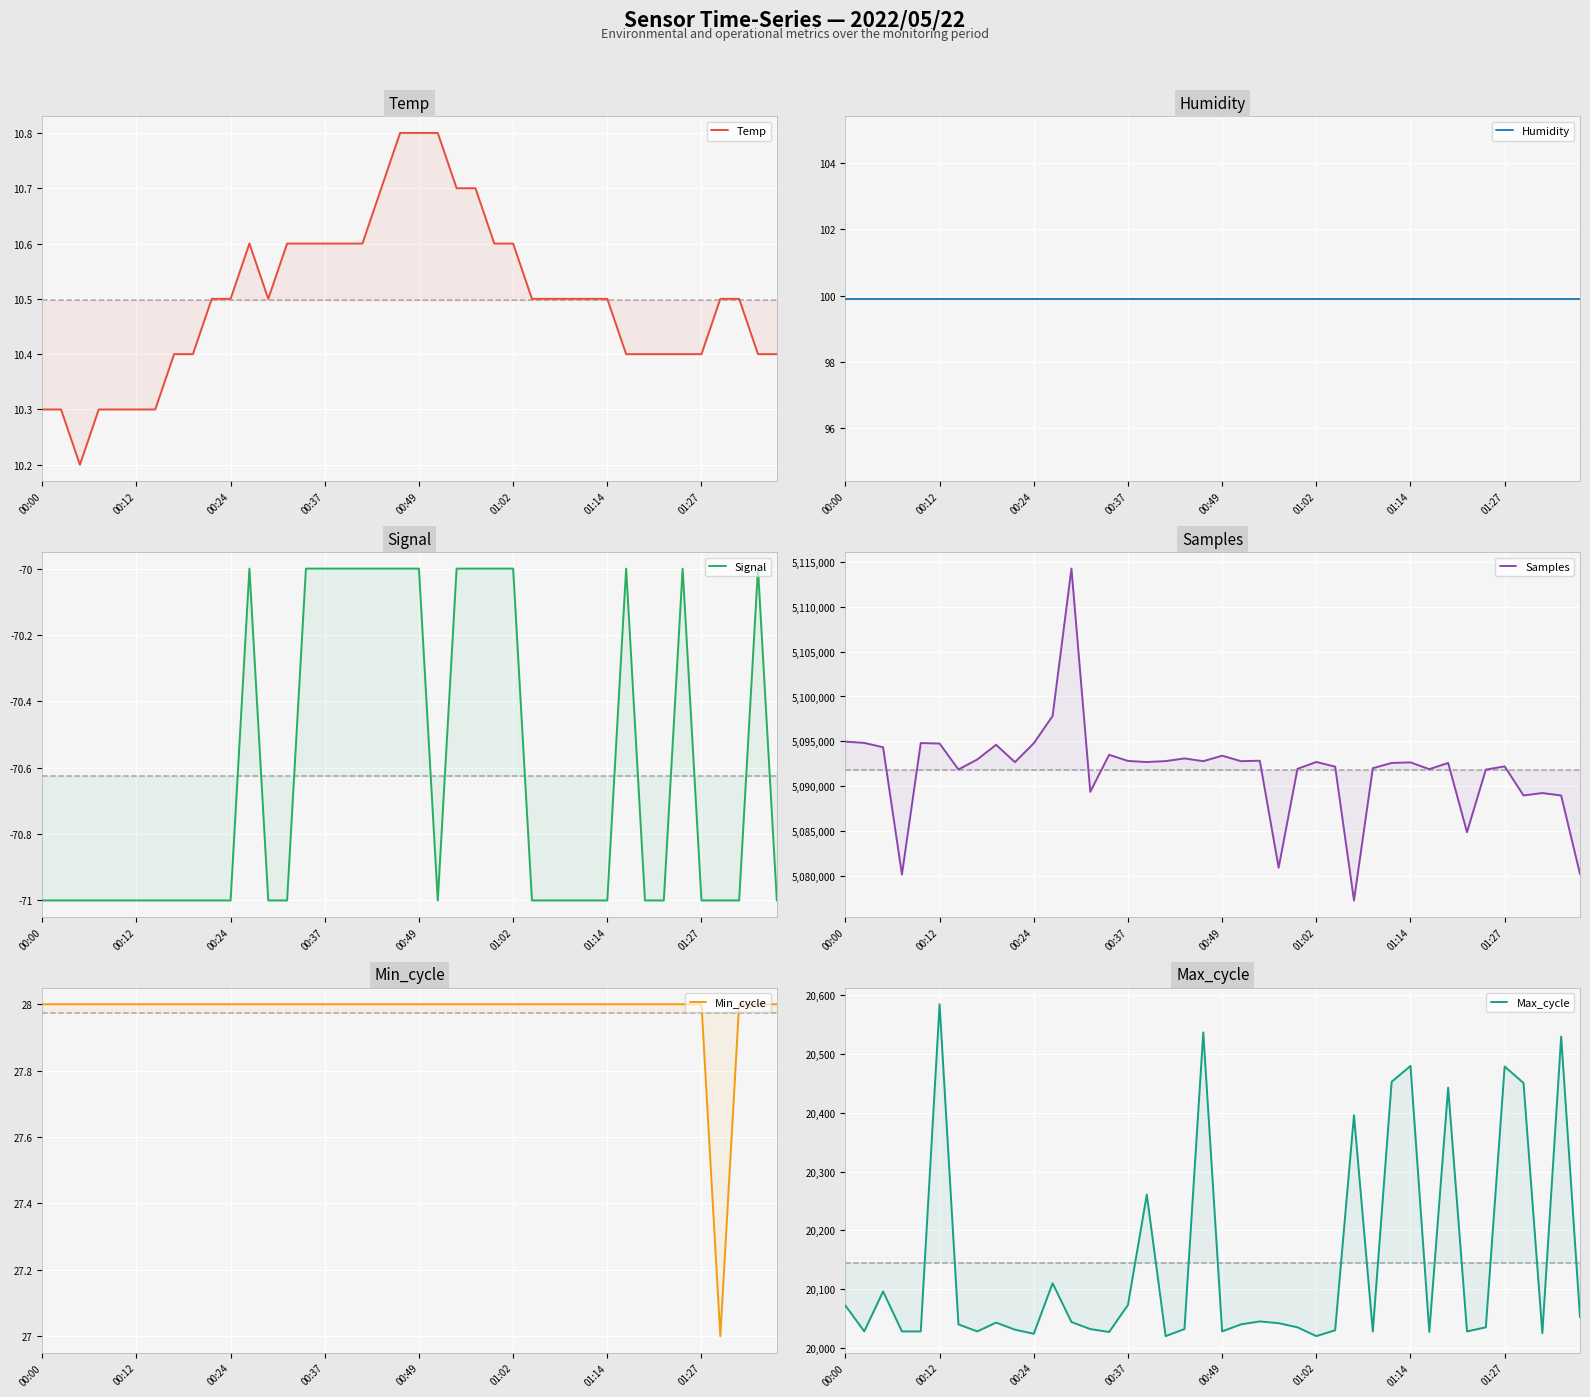

Where is Humidity nearest to the value 99?

00:00